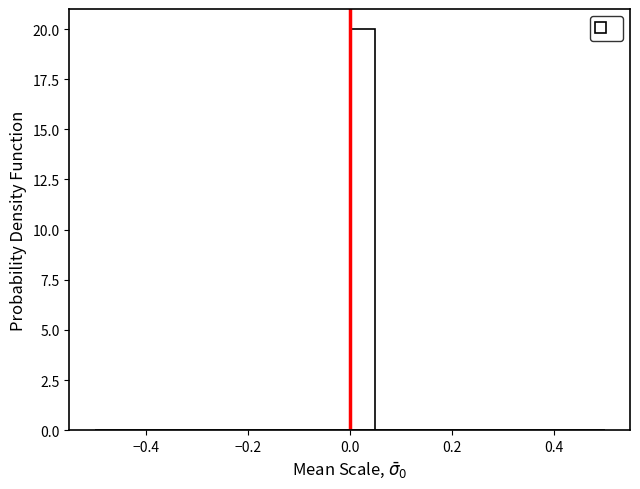

Around what value on the x-axis is the tallest bar? Give the approximate position of its centre, as read against the axis.

0.02